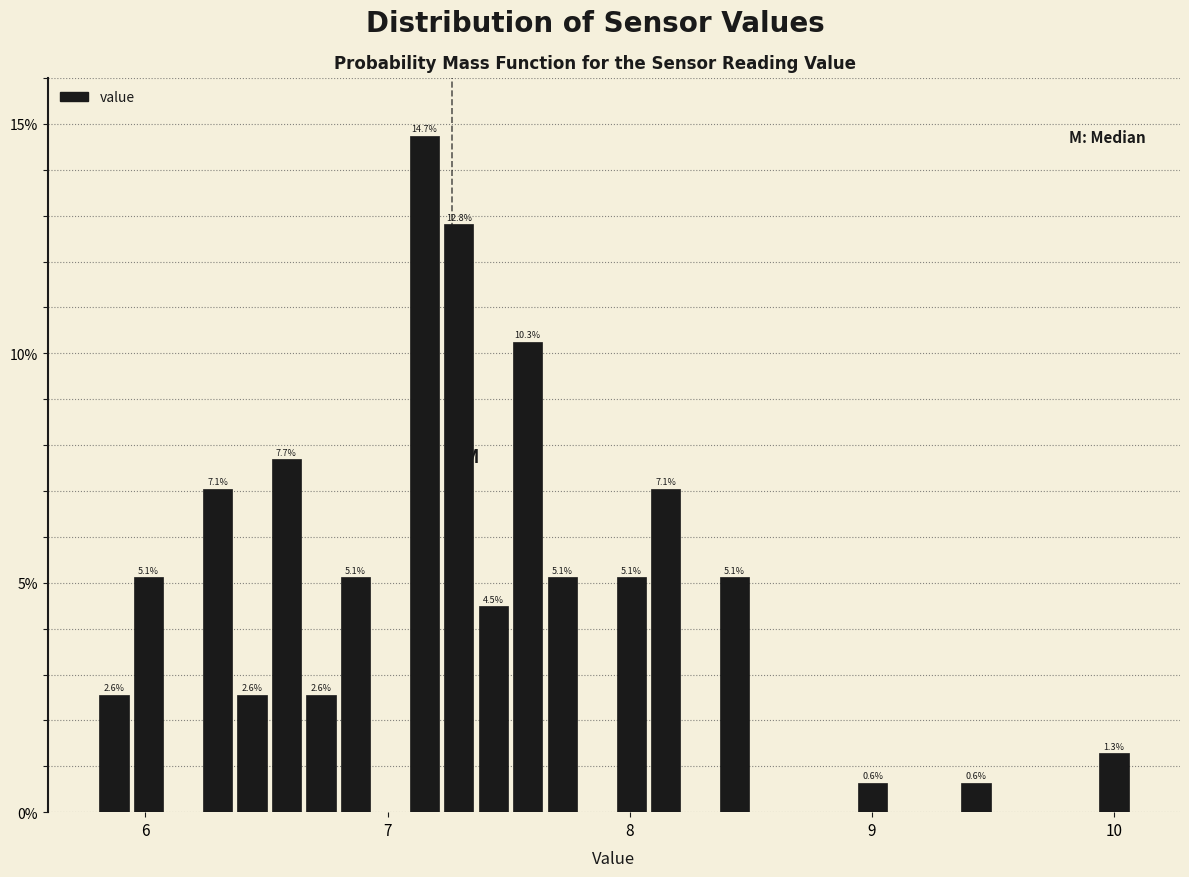

Around what value on the x-axis is the tallest bar? Give the approximate position of its centre, as read against the axis.

7.2